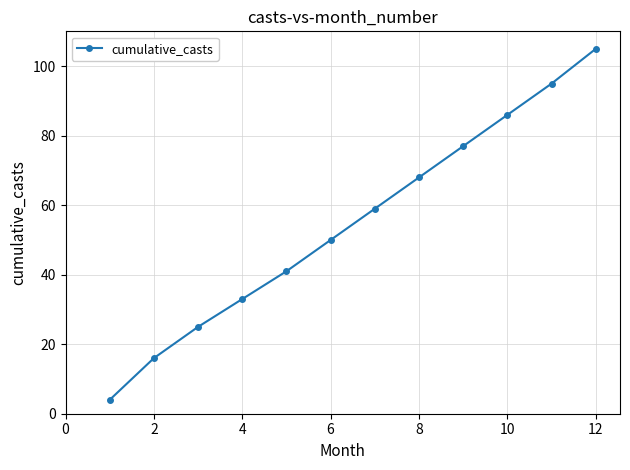

What is the difference between the maximum and minimum values?

101